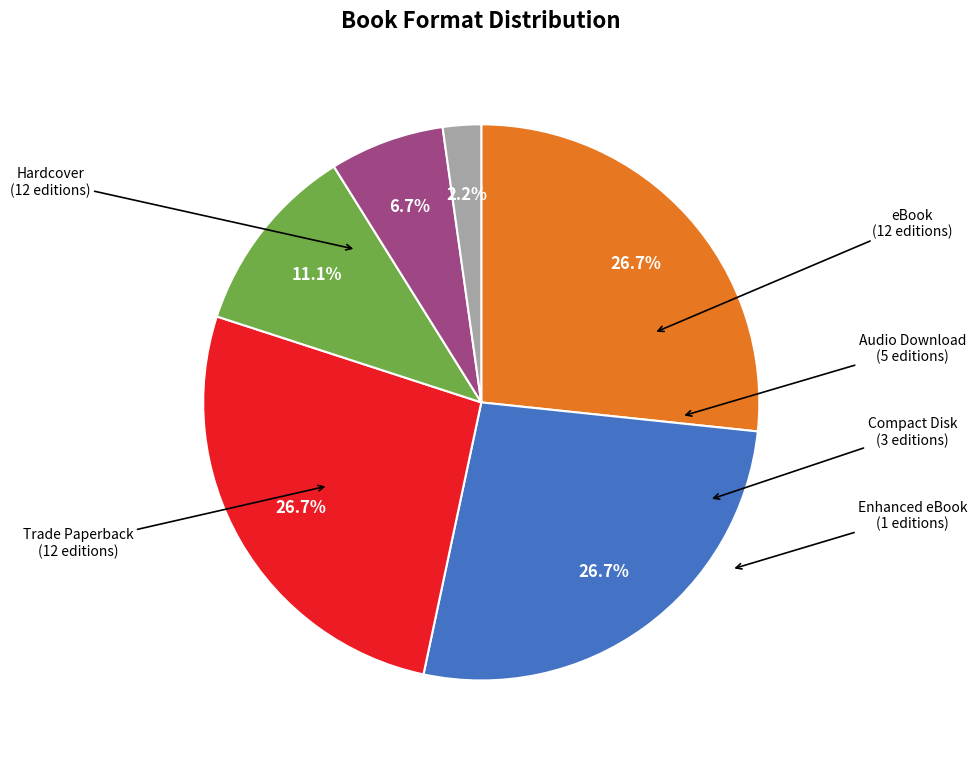

Is there any slice that represents more than half of the pie?

No